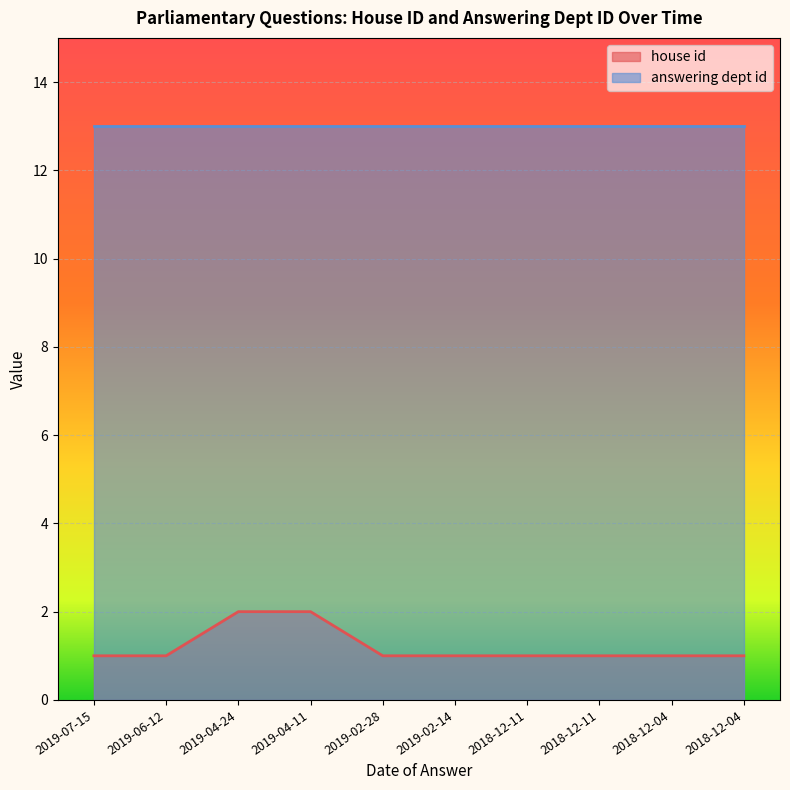

What is the change in value from 2019-04-11 to 2019-02-28?

-1